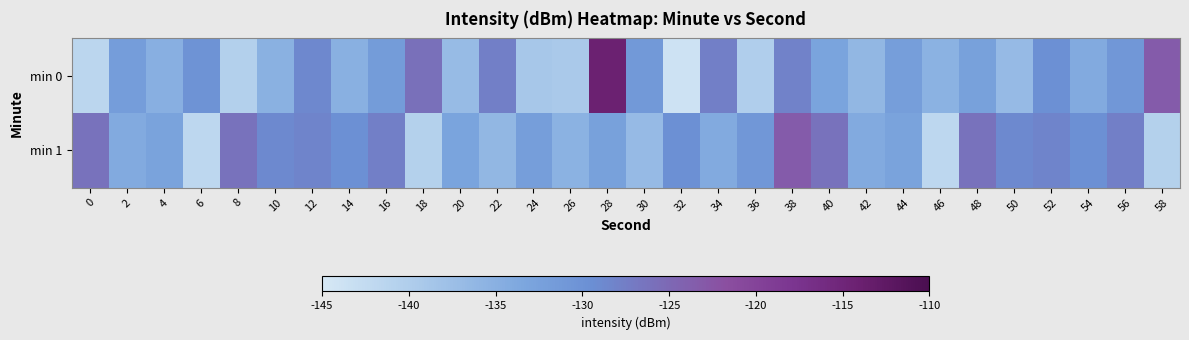

Reading right to left, transcribe all the data shown in this chart.

min 0: 58=-123.4	56=-130.8	54=-134.2	52=-129.7	50=-136.7	48=-132.5	46=-135.4	44=-132.1	42=-136.2	40=-133.1	38=-128.0	36=-140.1	34=-127.7	32=-143.8	30=-131.2	28=-114.2	26=-139.3	24=-138.9	22=-127.7	20=-136.8	18=-126.0	16=-131.6	14=-135.1	12=-128.7	10=-135.2	8=-140.4	6=-130.2	4=-135.0	2=-131.9	0=-141.5
min 1: 58=-140.6	56=-127.7	54=-129.8	52=-128.2	50=-128.8	48=-126.2	46=-141.8	44=-132.9	42=-134.1	40=-126.1	38=-123.4	36=-130.8	34=-134.2	32=-129.7	30=-136.7	28=-132.5	26=-135.4	24=-132.1	22=-136.2	20=-133.1	18=-140.6	16=-127.7	14=-129.8	12=-128.2	10=-128.8	8=-126.2	6=-141.8	4=-132.9	2=-134.1	0=-126.1